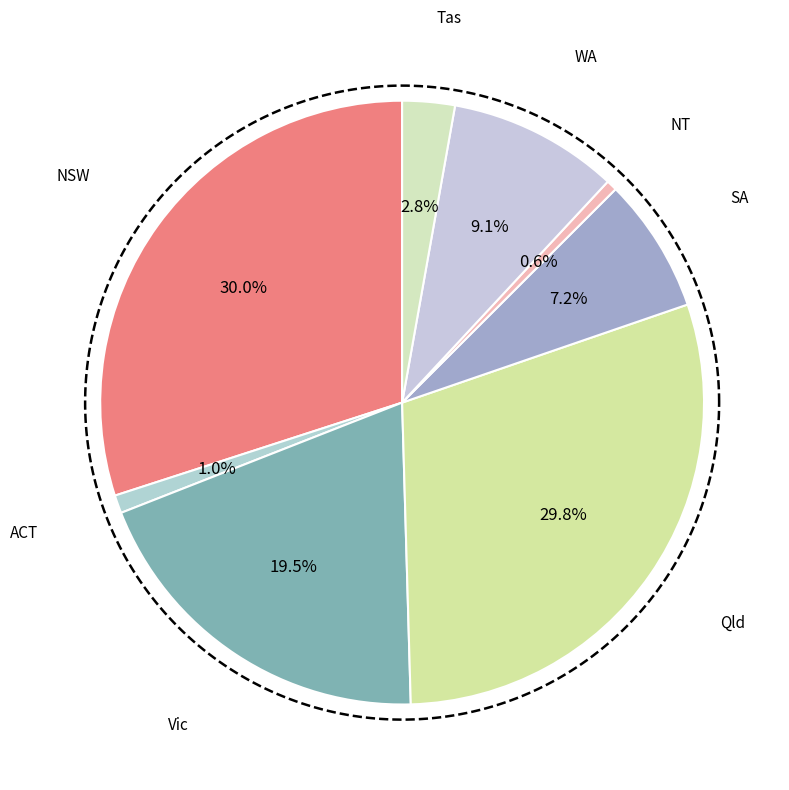

What percentage do ACT and Vic together represent?

20.5%